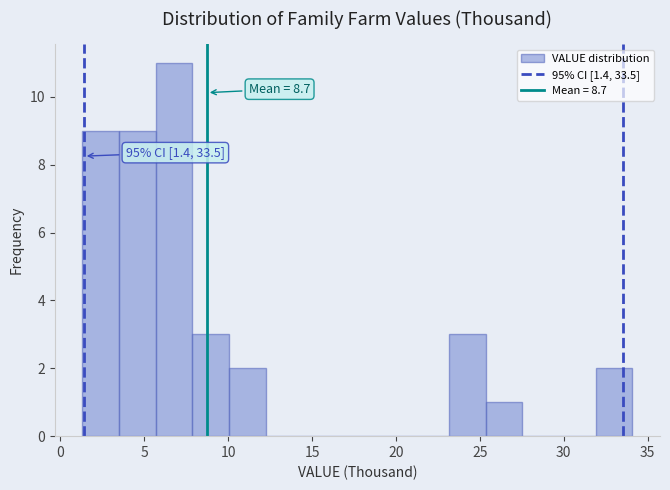

Over which range of the x-axis is the bar tallest?

5.5 to 8.0